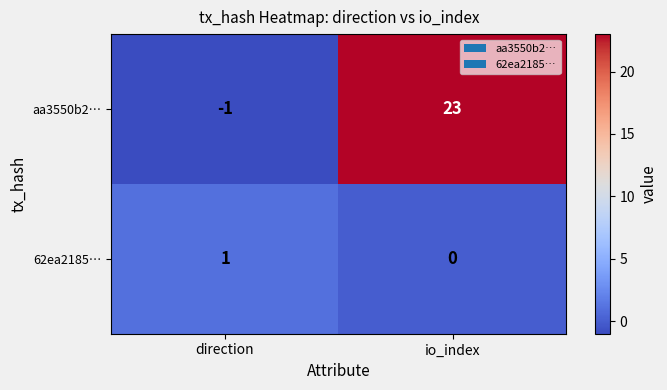

What is the difference between the maximum and minimum values in the aa3550b2… series?

24